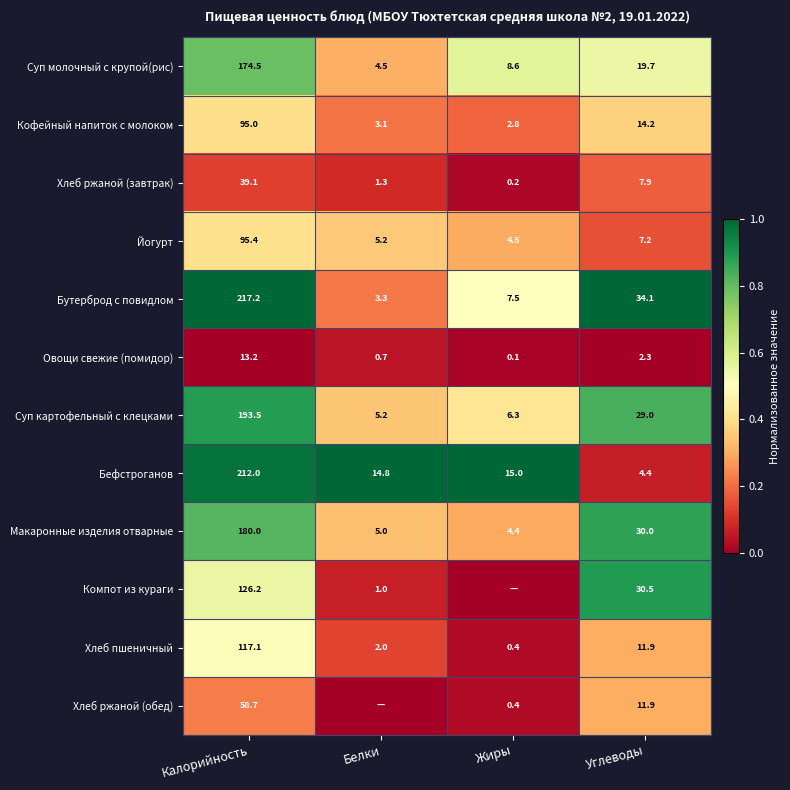

Which has a higher value, Калорийность or Жиры?

Калорийность